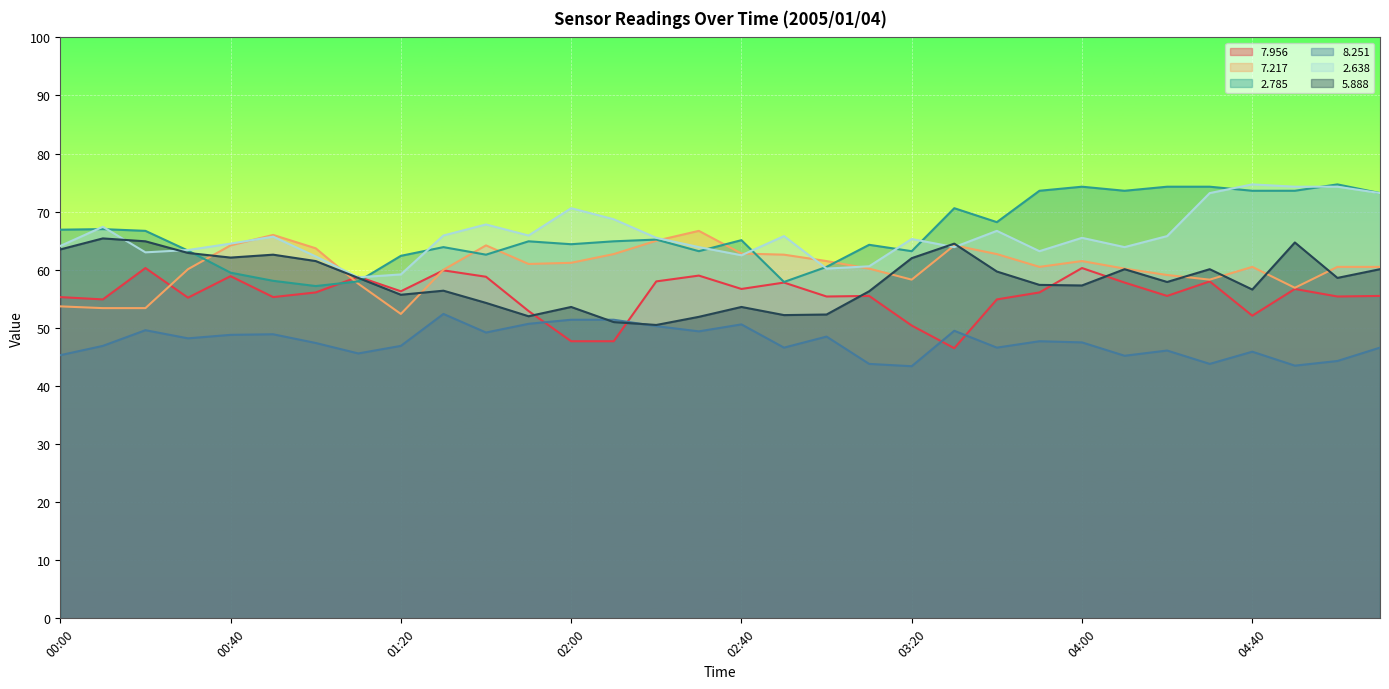

What are all the series names shown in the legend?

7.956, 7.217, 2.785, 8.251, 2.638, 5.888